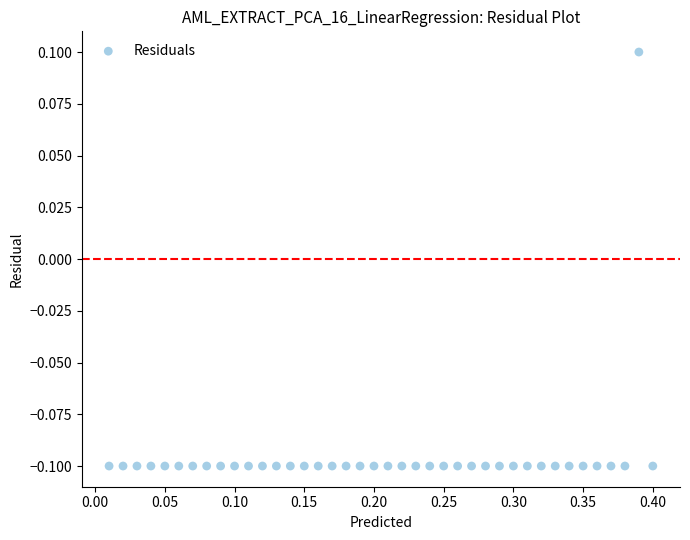

What is the range of X values (max minus min)?

0.4